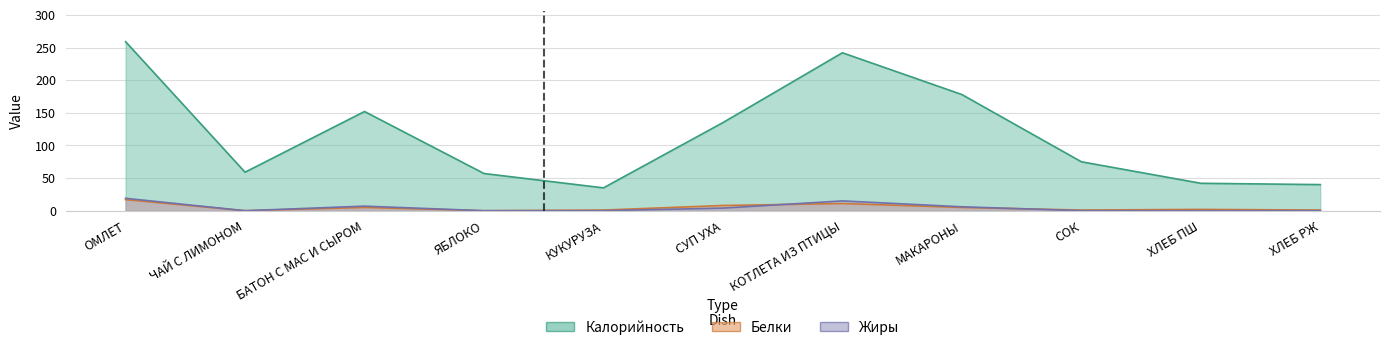

Between СОК and ХЛЕБ РЖ, which series saw the biggest shift?

Калорийность